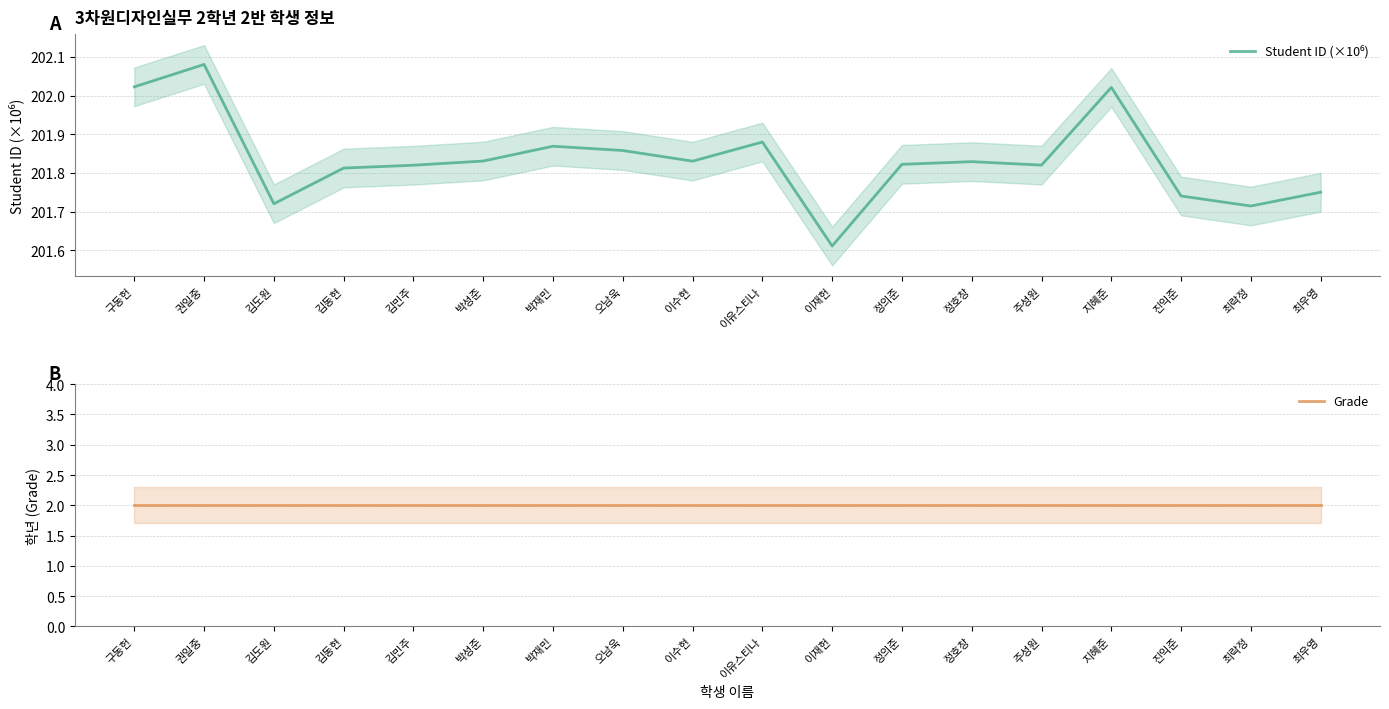

List the labels in order of Student ID (×10⁶) value, largest first.

권일중, 구동헌, 지혜준, 이유스티나, 박재민, 오남욱, 박성준, 이수현, 정호창, 정의준, 주성원, 김민주, 김동현, 최우영, 진익준, 김도원, 최락정, 이재헌